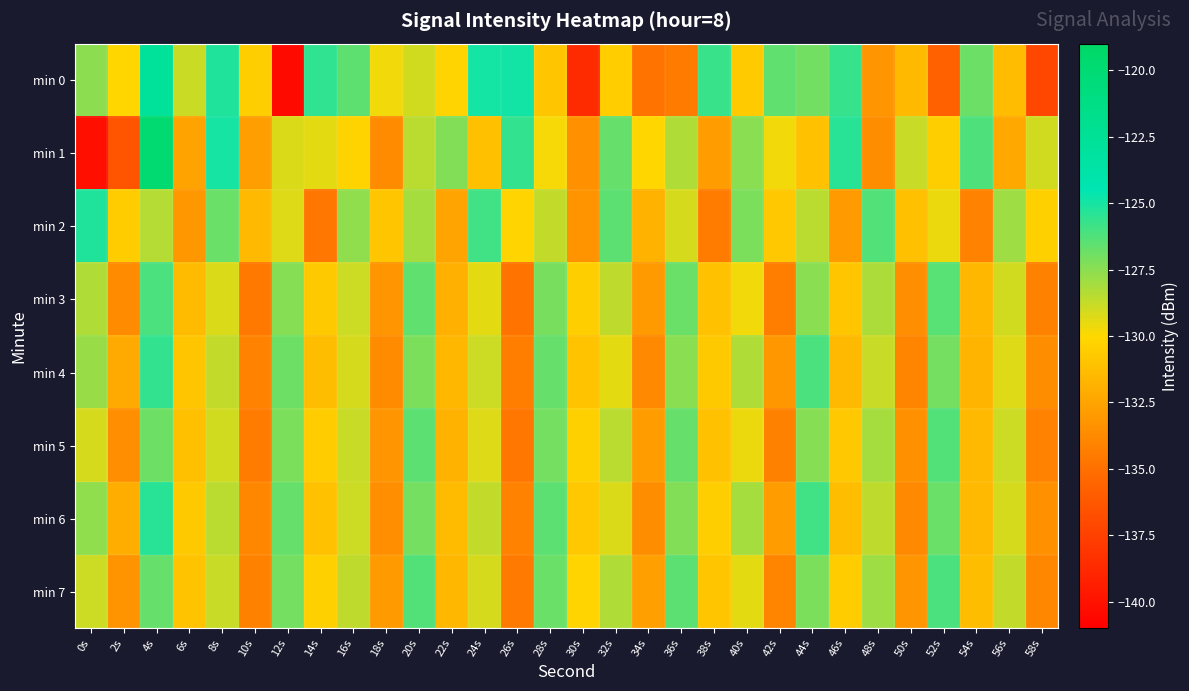

Reading left to right, transcribe all the data shown in this chart.

min 0: 0s=-127.5	2s=-130.1	4s=-122.8	6s=-128.8	8s=-125.2	10s=-130.5	12s=-140.4	14s=-125.5	16s=-126.5	18s=-129.7	20s=-129.0	22s=-130.2	24s=-124.9	26s=-124.9	28s=-130.9	30s=-138.7	32s=-130.5	34s=-134.8	36s=-134.4	38s=-125.7	40s=-130.7	42s=-126.6	44s=-127.0	46s=-125.7	48s=-133.2	50s=-131.5	52s=-135.7	54s=-126.8	56s=-131.4	58s=-137.1
min 1: 0s=-140.1	2s=-136.4	4s=-119.8	6s=-132.6	8s=-125.0	10s=-132.8	12s=-129.2	14s=-129.4	16s=-130.2	18s=-133.7	20s=-128.5	22s=-127.3	24s=-131.2	26s=-125.6	28s=-129.8	30s=-133.4	32s=-126.7	34s=-130.1	36s=-128.3	38s=-132.9	40s=-127.5	42s=-129.7	44s=-131.1	46s=-125.4	48s=-133.6	50s=-128.8	52s=-130.5	54s=-126.2	56s=-132.3	58s=-129.0
min 2: 0s=-125.2	2s=-130.6	4s=-128.4	6s=-133.1	8s=-126.8	10s=-131.5	12s=-129.3	14s=-134.7	16s=-127.6	18s=-130.9	20s=-128.1	22s=-132.5	24s=-125.9	26s=-130.2	28s=-128.7	30s=-133.3	32s=-126.5	34s=-131.8	36s=-129.1	38s=-134.4	40s=-127.2	42s=-130.8	44s=-128.5	46s=-133.0	48s=-126.3	50s=-131.2	52s=-129.6	54s=-134.1	56s=-127.9	58s=-130.4
min 3: 0s=-128.3	2s=-133.7	4s=-126.1	6s=-131.4	8s=-129.2	10s=-134.6	12s=-127.4	14s=-130.7	16s=-128.9	18s=-133.2	20s=-126.6	22s=-131.9	24s=-129.4	26s=-134.8	28s=-127.1	30s=-130.5	32s=-128.6	34s=-133.0	36s=-126.8	38s=-131.1	40s=-129.7	42s=-134.3	44s=-127.5	46s=-130.9	48s=-128.2	50s=-133.5	52s=-126.4	54s=-131.6	56s=-129.0	58s=-134.2
min 4: 0s=-127.8	2s=-132.2	4s=-125.6	6s=-130.9	8s=-128.7	10s=-134.1	12s=-126.9	14s=-131.3	16s=-129.1	18s=-133.7	20s=-127.2	22s=-131.6	24s=-128.9	26s=-134.3	28s=-126.7	30s=-131.0	32s=-129.4	34s=-133.8	36s=-127.5	38s=-130.7	40s=-128.3	42s=-133.1	44s=-126.1	46s=-131.5	48s=-128.8	50s=-134.0	52s=-127.0	54s=-131.7	56s=-129.3	58s=-133.6
min 5: 0s=-129.1	2s=-133.5	4s=-126.9	6s=-131.2	8s=-129.0	10s=-134.4	12s=-127.2	14s=-130.6	16s=-128.8	18s=-133.2	20s=-126.5	22s=-131.8	24s=-129.3	26s=-134.7	28s=-127.0	30s=-130.4	32s=-128.5	34s=-132.9	36s=-126.7	38s=-131.1	40s=-129.6	42s=-134.2	44s=-127.4	46s=-130.8	48s=-128.1	50s=-133.4	52s=-126.3	54s=-131.5	56s=-128.9	58s=-134.1
min 6: 0s=-127.6	2s=-132.0	4s=-125.4	6s=-130.7	8s=-128.5	10s=-133.9	12s=-126.7	14s=-131.1	16s=-128.9	18s=-133.5	20s=-127.0	22s=-131.4	24s=-128.7	26s=-134.1	28s=-126.5	30s=-130.8	32s=-129.2	34s=-133.6	36s=-127.3	38s=-130.5	40s=-128.1	42s=-132.9	44s=-125.9	46s=-131.3	48s=-128.6	50s=-133.8	52s=-126.8	54s=-131.5	56s=-129.1	58s=-133.4
min 7: 0s=-128.9	2s=-133.3	4s=-126.7	6s=-131.0	8s=-128.8	10s=-134.2	12s=-127.0	14s=-130.4	16s=-128.6	18s=-133.0	20s=-126.3	22s=-131.6	24s=-129.1	26s=-134.5	28s=-126.8	30s=-130.2	32s=-128.3	34s=-132.7	36s=-126.5	38s=-130.9	40s=-129.4	42s=-134.0	44s=-127.2	46s=-130.6	48s=-127.9	50s=-133.2	52s=-126.1	54s=-131.3	56s=-128.7	58s=-133.9